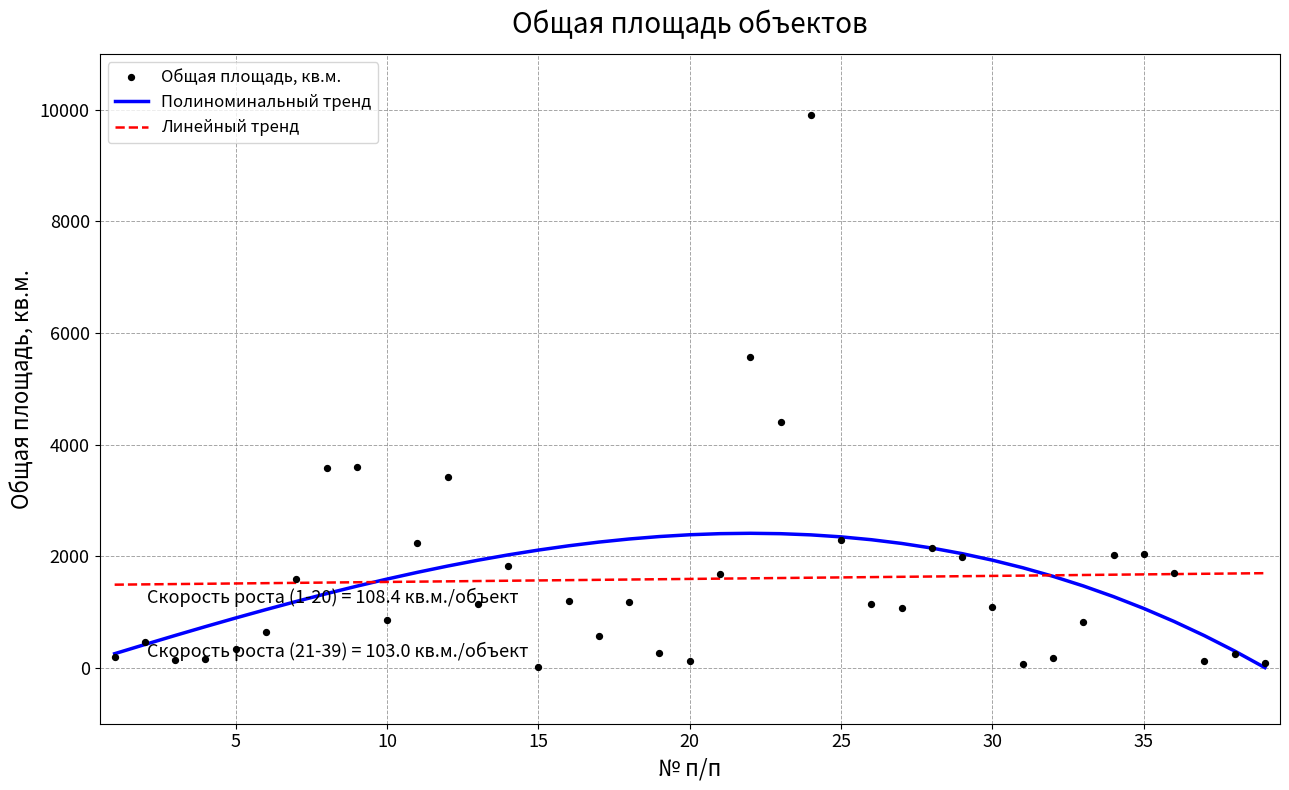

What is the total value across all series at 35?

6447.5